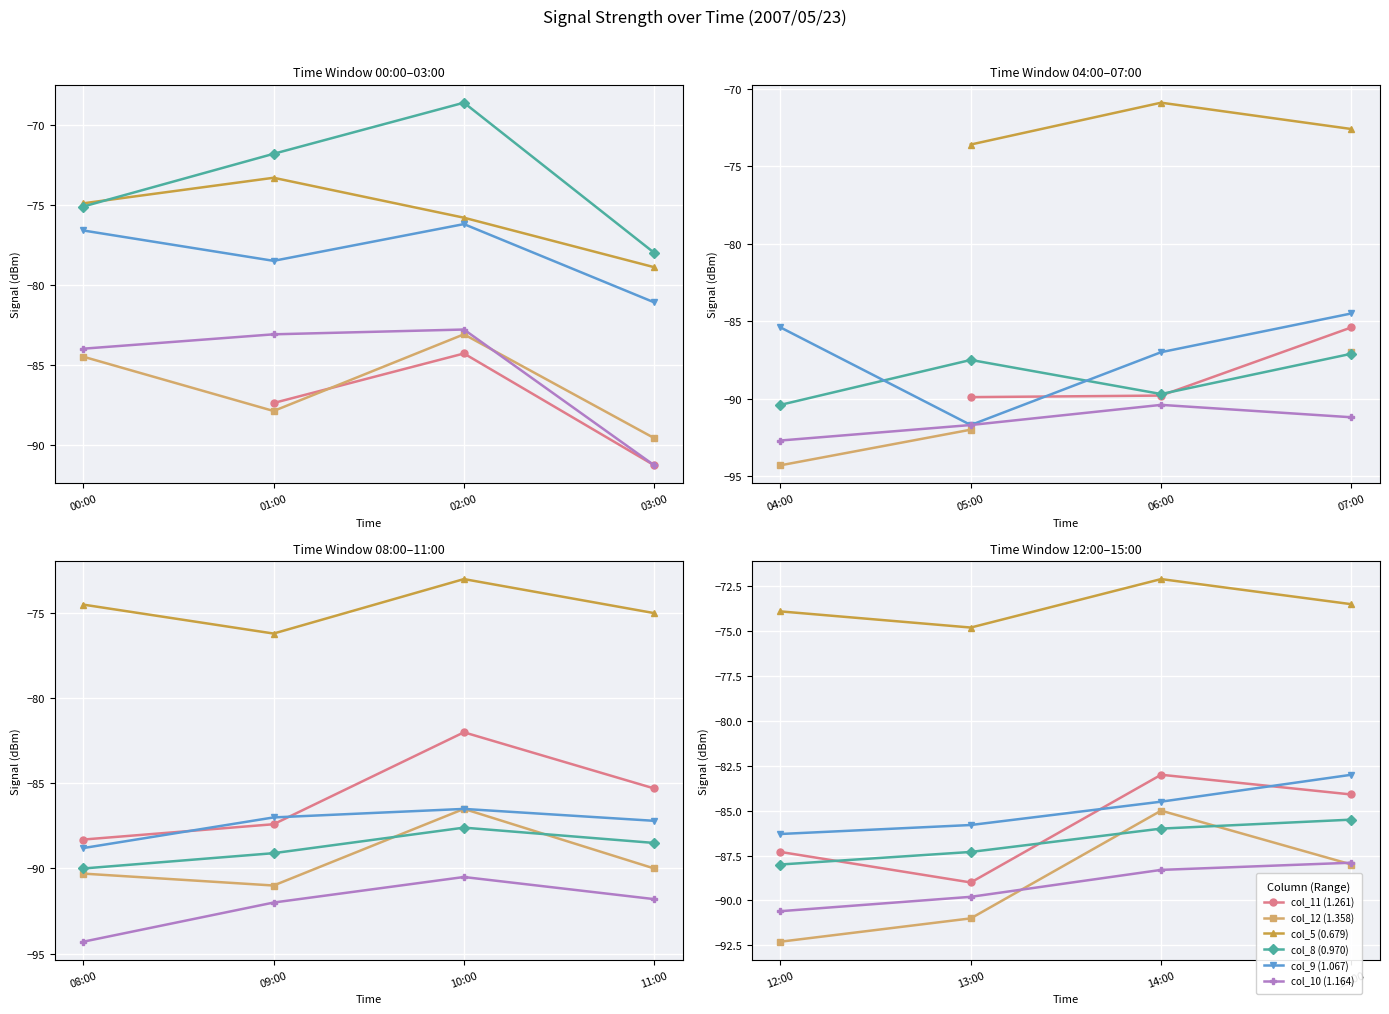

True or false: col_11 (1.261) and col_5 (0.679) intersect in this chart.

False